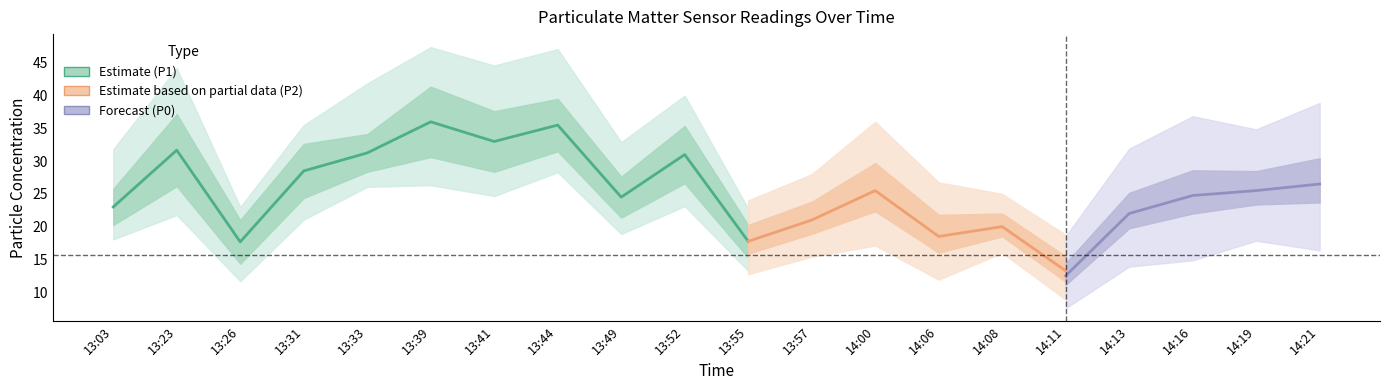

True or false: P2 has more than 1 points higher than both neighbors.

True